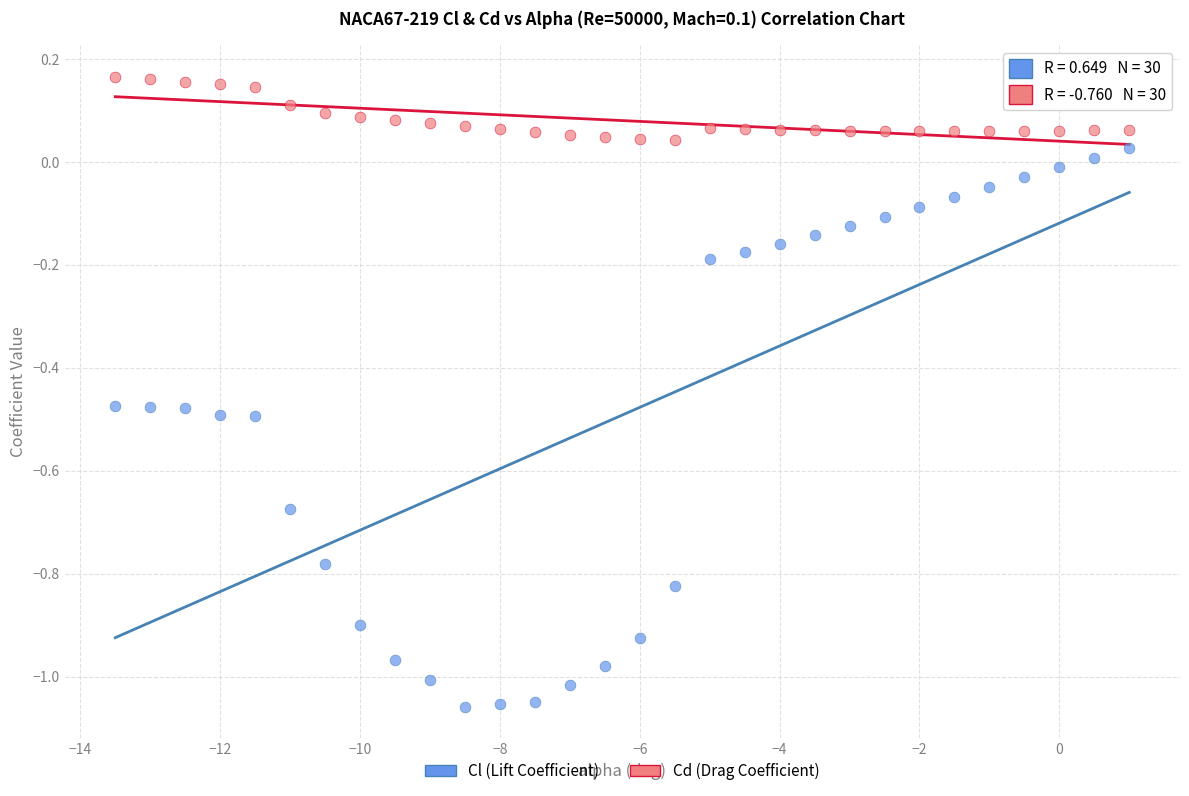

What are all the series names shown in the legend?

Cl (Lift Coefficient), Cd (Drag Coefficient)